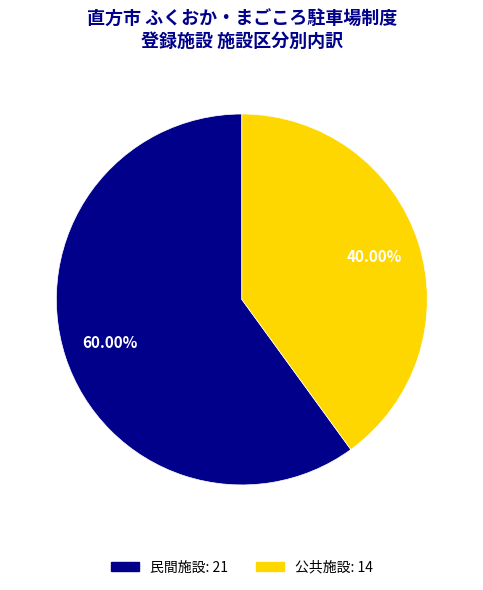

To the nearest percent, what is the combined percentage of 民間施設 and 公共施設?

100%